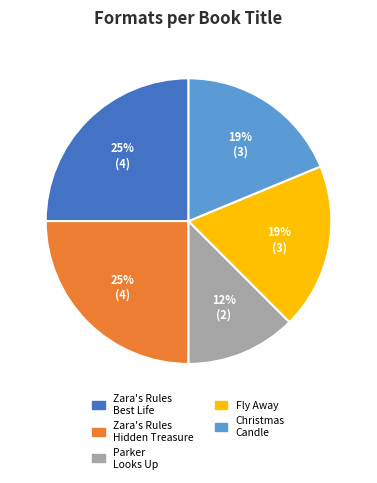

Count the number of slices in the pie.

5